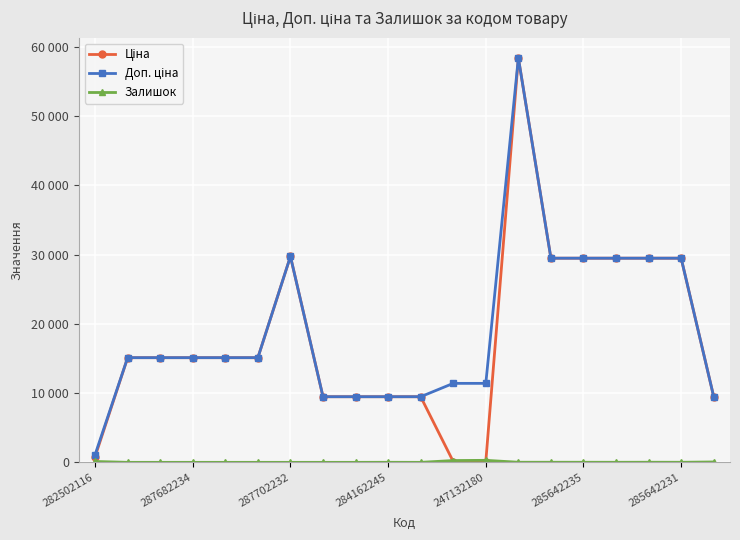

Is this an area chart (filled region under the line)?

No